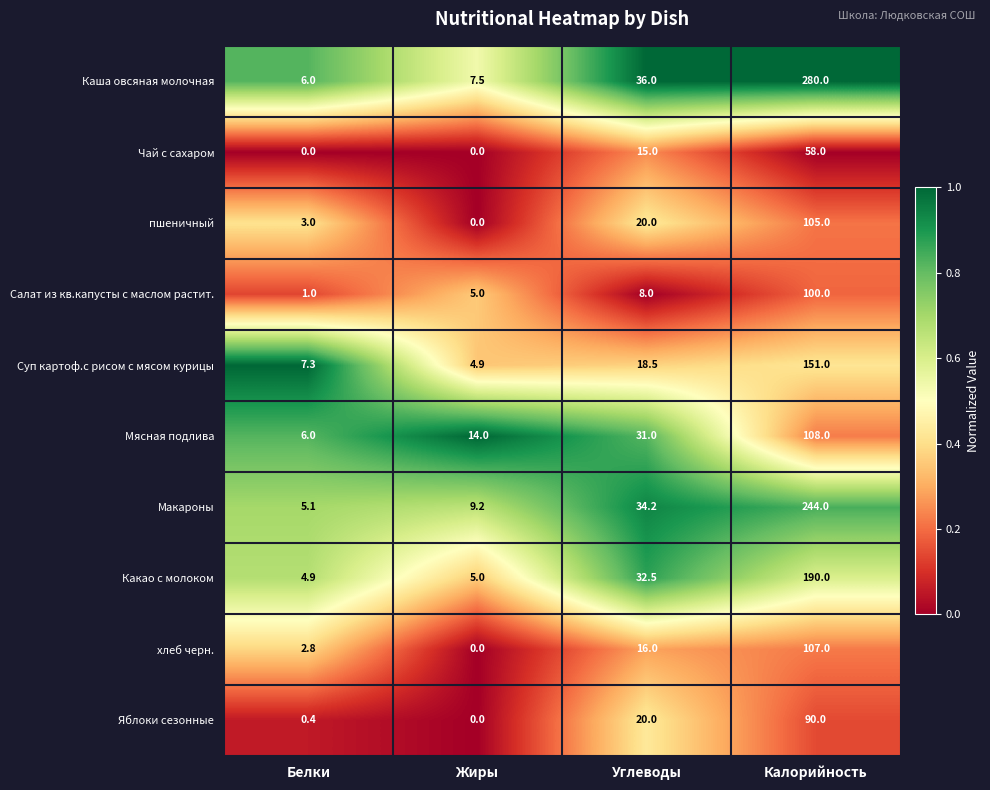

What is the greatest value displayed?

280.0